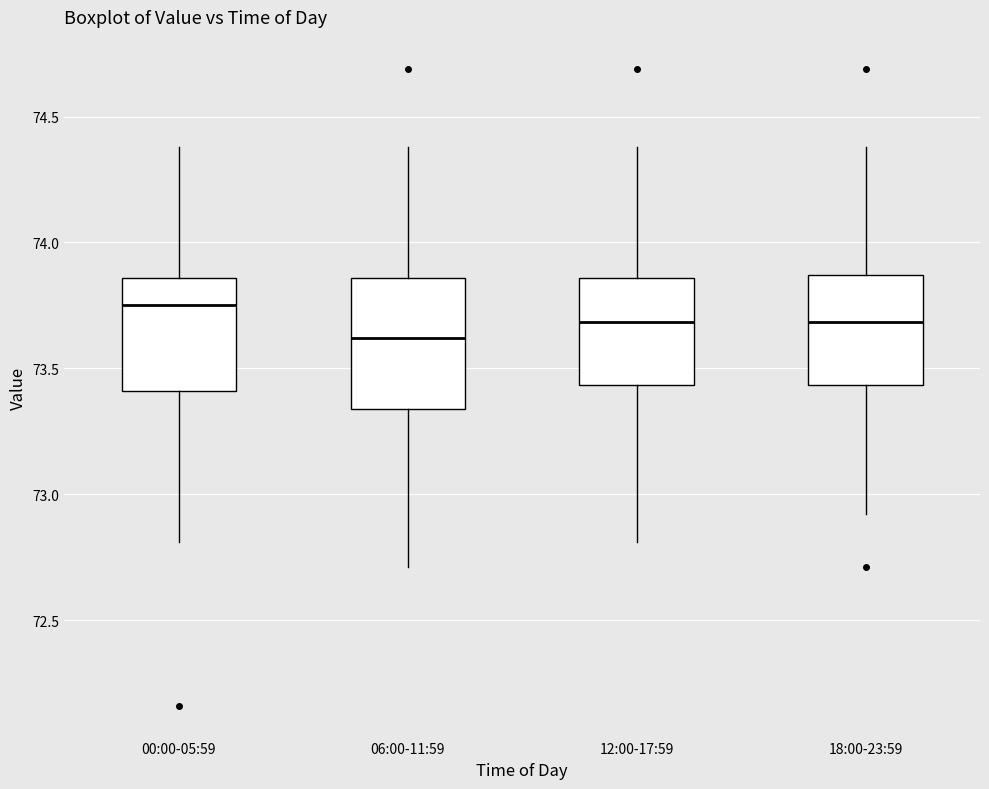

Which box's median line is the lowest?

06:00-11:59